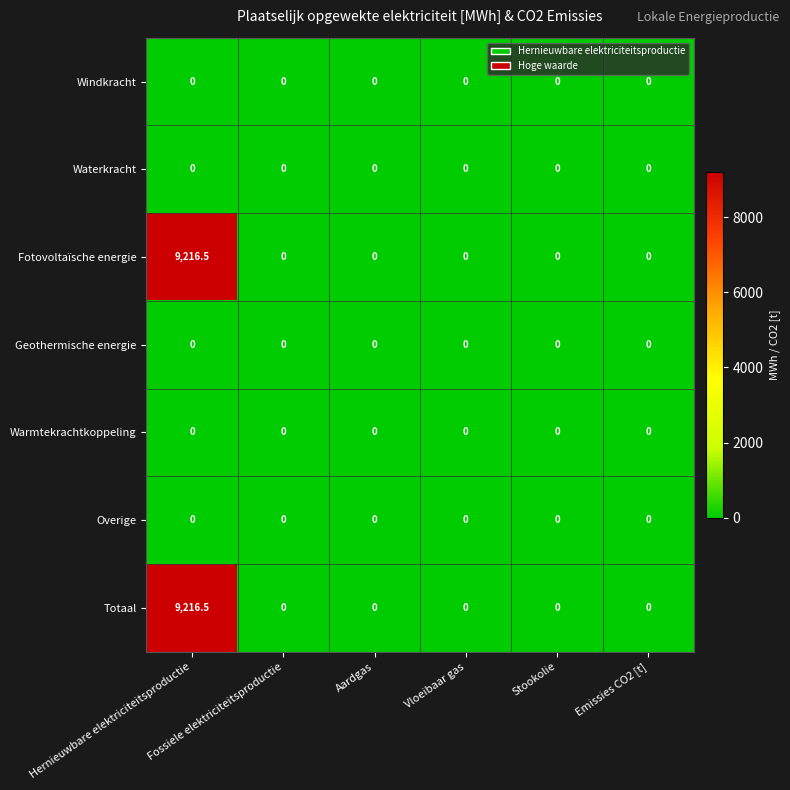

What is the difference between the maximum and minimum values in the Totaal series?

9216.5